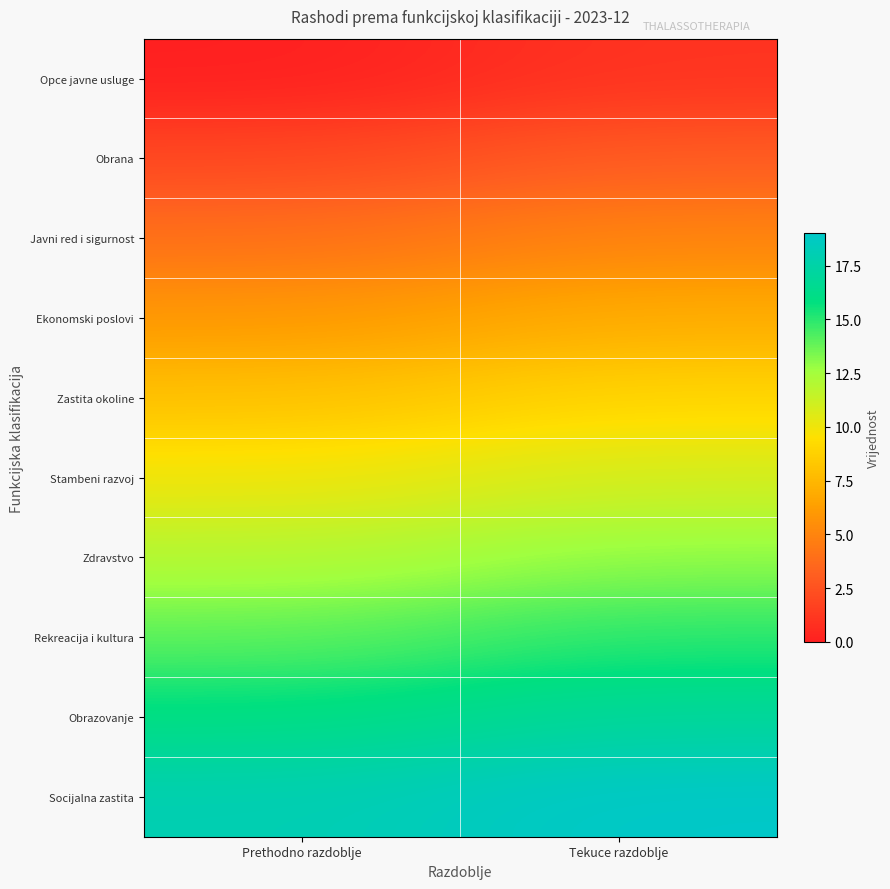

At how many categories does at least one series exceed 7?

2